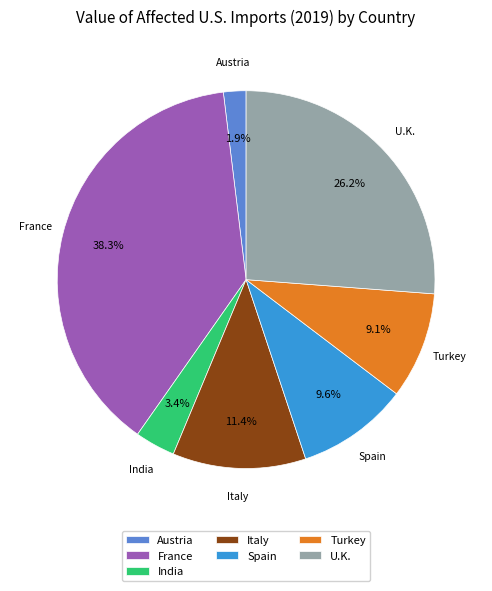

Is the sum of India and France greater than half?

No